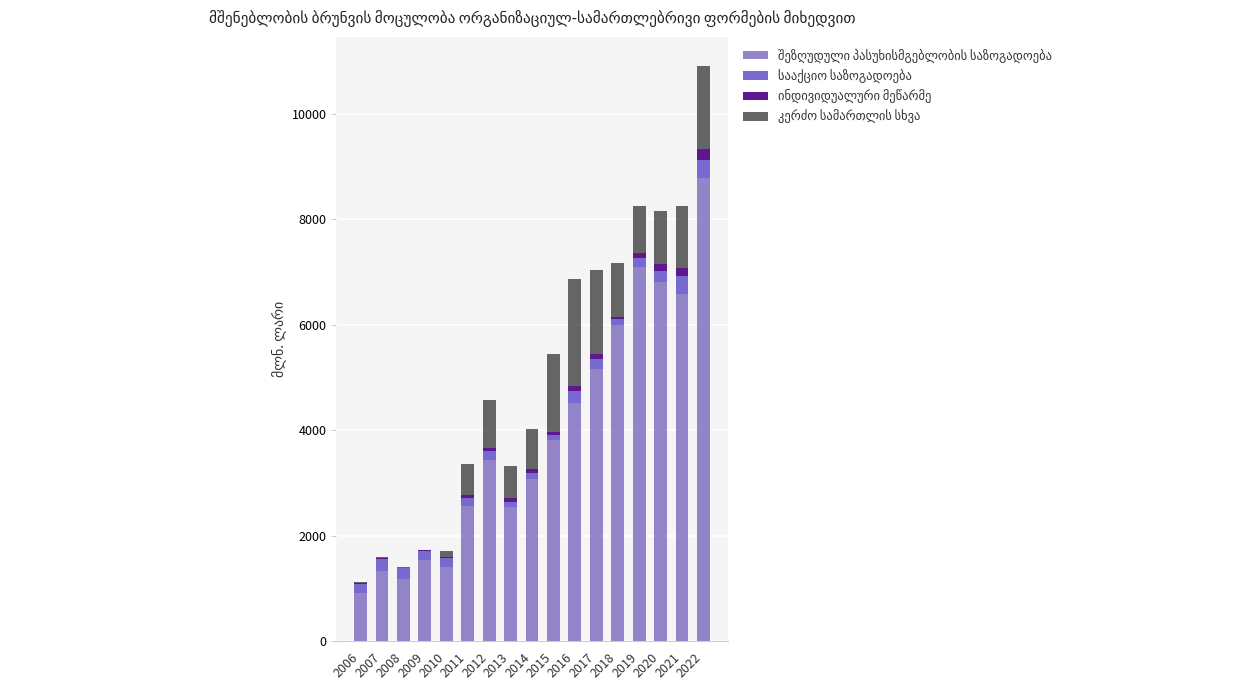

How many series are shown in this chart?

4